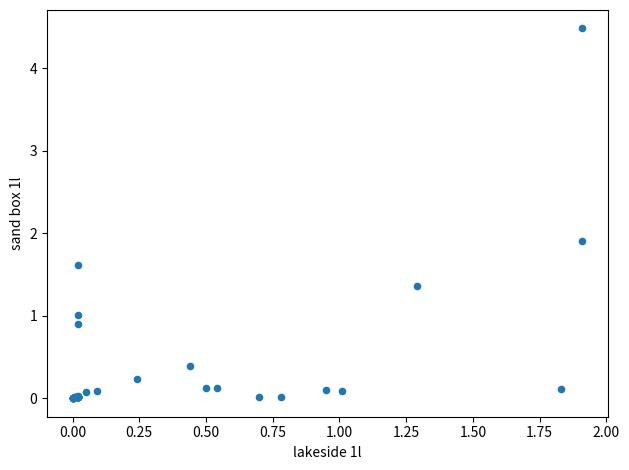

What Y value in the scatter plot is closest to 2?

1.9